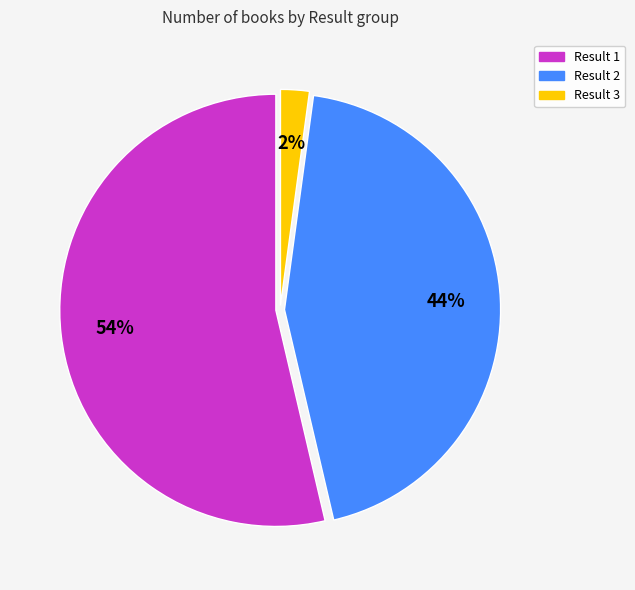

Does any single category account for the majority?

Yes